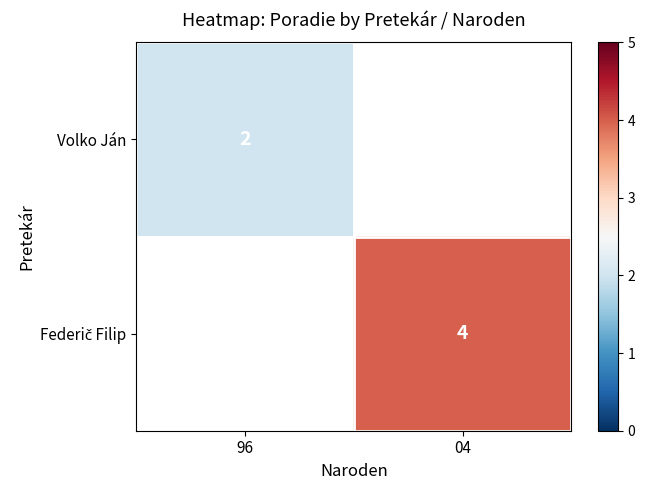

True or false: Volko Ján has a value of 1 at 96.

False